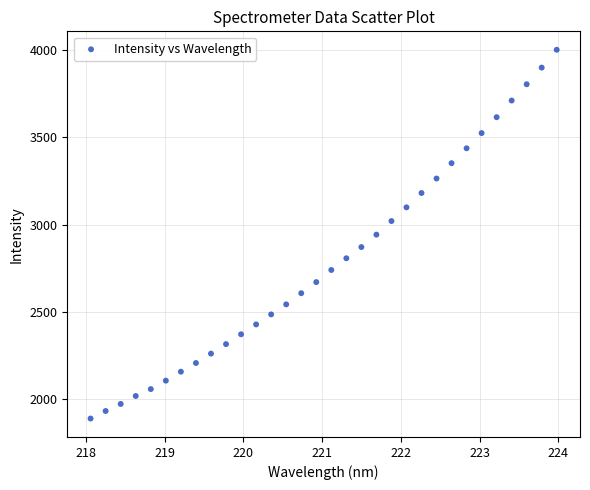

What is the range of X values (max minus min)?

5.9